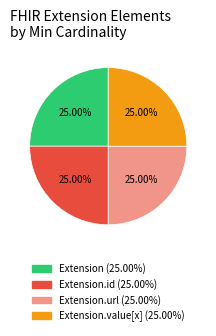

Is there any slice that represents more than half of the pie?

No